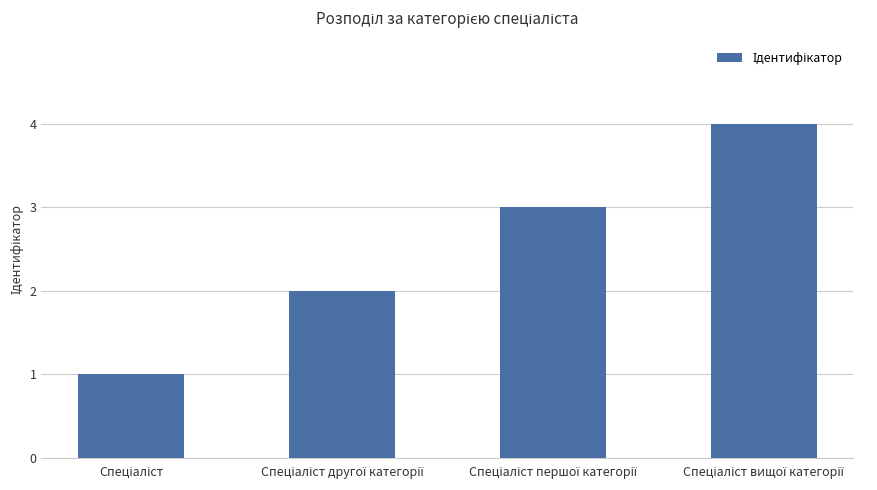

What is the difference between the maximum and minimum values?

3